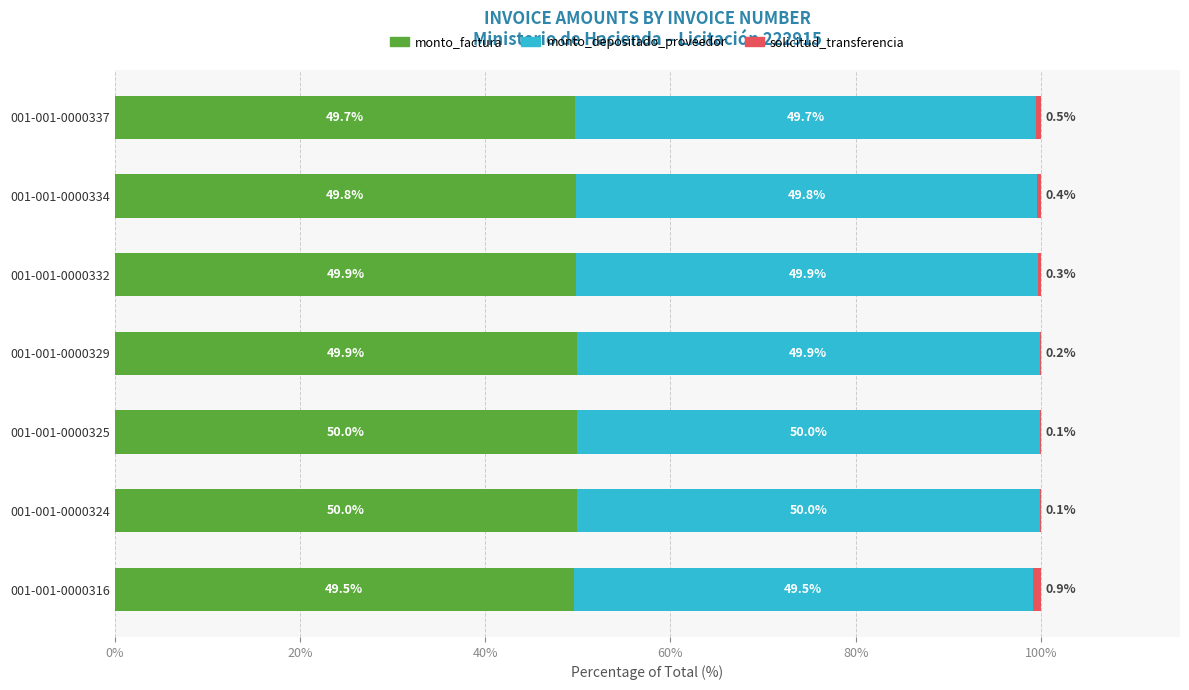

The monto_factura series shows 50.0 at 001-001-0000325. True or false?

True